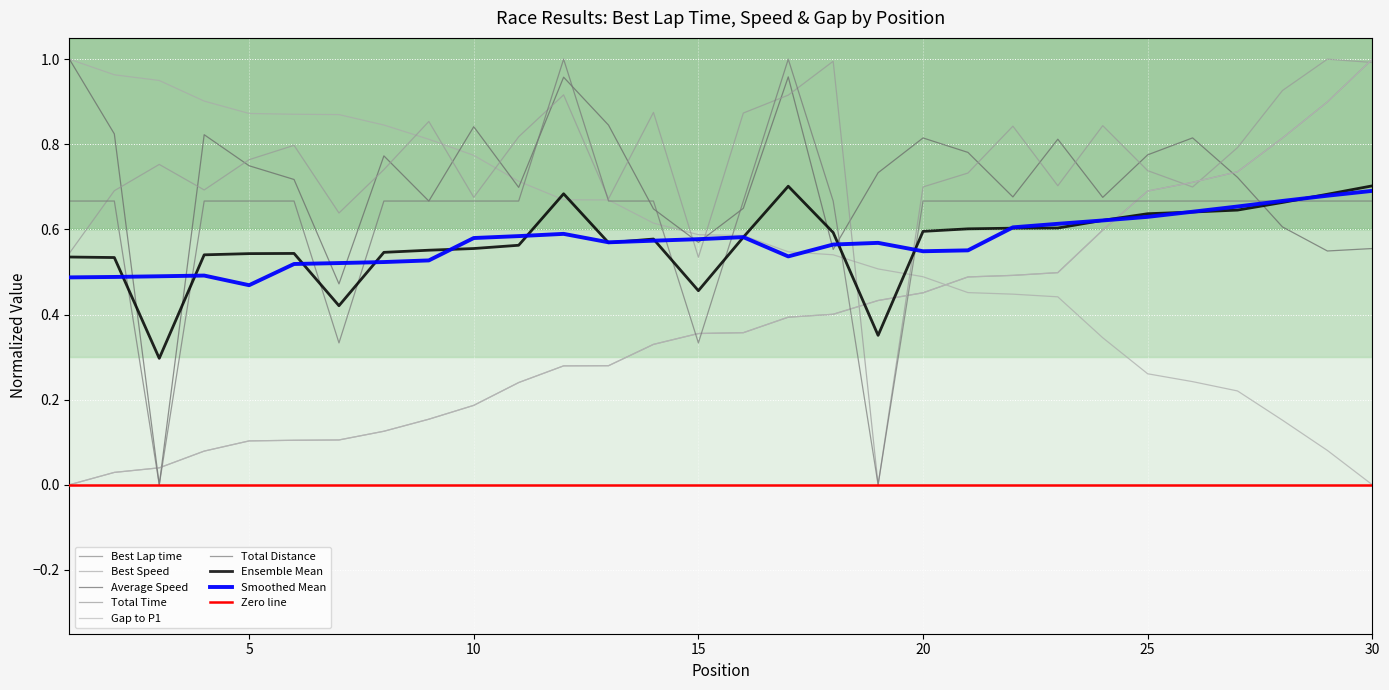

Reading left to right, transcribe all the data shown in this chart.

Best Lap time: 1=0.0	2=0.0	3=0.0	4=0.1	5=0.1	6=0.1	7=0.1	8=0.1	9=0.2	10=0.2	11=0.2	12=0.3	13=0.3	14=0.3	15=0.4	16=0.4	17=0.4	18=0.4	19=0.4	20=0.5	21=0.5	22=0.5	23=0.5	24=0.6	25=0.7	26=0.7	27=0.7	28=0.8	29=0.9	30=1.0
Best Speed: 1=1.0	2=1.0	3=0.9	4=0.9	5=0.9	6=0.9	7=0.9	8=0.8	9=0.8	10=0.8	11=0.7	12=0.7	13=0.7	14=0.6	15=0.6	16=0.6	17=0.5	18=0.5	19=0.5	20=0.5	21=0.5	22=0.4	23=0.4	24=0.3	25=0.3	26=0.2	27=0.2	28=0.2	29=0.1	30=0.0
Average Speed: 1=1.0	2=0.8	3=0.0	4=0.8	5=0.7	6=0.7	7=0.5	8=0.8	9=0.7	10=0.8	11=0.7	12=1.0	13=0.8	14=0.6	15=0.6	16=0.6	17=1.0	18=0.6	19=0.7	20=0.8	21=0.8	22=0.7	23=0.8	24=0.7	25=0.8	26=0.8	27=0.7	28=0.6	29=0.5	30=0.6
Total Time: 1=0.5	2=0.7	3=0.8	4=0.7	5=0.8	6=0.8	7=0.6	8=0.7	9=0.9	10=0.7	11=0.8	12=0.9	13=0.7	14=0.9	15=0.5	16=0.9	17=0.9	18=1.0	19=0.0	20=0.7	21=0.7	22=0.8	23=0.7	24=0.8	25=0.7	26=0.7	27=0.8	28=0.9	29=1.0	30=1.0
Gap to P1: 1=0.0	2=0.0	3=0.0	4=0.1	5=0.1	6=0.1	7=0.1	8=0.1	9=0.2	10=0.2	11=0.2	12=0.3	13=0.3	14=0.3	15=0.4	16=0.4	17=0.4	18=0.4	19=0.4	20=0.5	21=0.5	22=0.5	23=0.5	24=0.6	25=0.7	26=0.7	27=0.7	28=0.8	29=0.9	30=1.0
Total Distance: 1=0.7	2=0.7	3=0.0	4=0.7	5=0.7	6=0.7	7=0.3	8=0.7	9=0.7	10=0.7	11=0.7	12=1.0	13=0.7	14=0.7	15=0.3	16=0.7	17=1.0	18=0.7	19=0.0	20=0.7	21=0.7	22=0.7	23=0.7	24=0.7	25=0.7	26=0.7	27=0.7	28=0.7	29=0.7	30=0.7